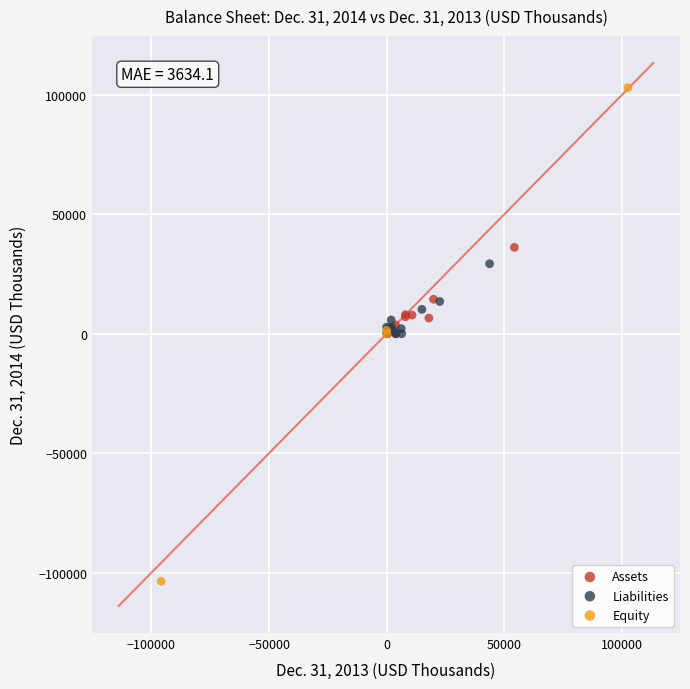

Which series reaches the maximum Y coordinate?

Equity